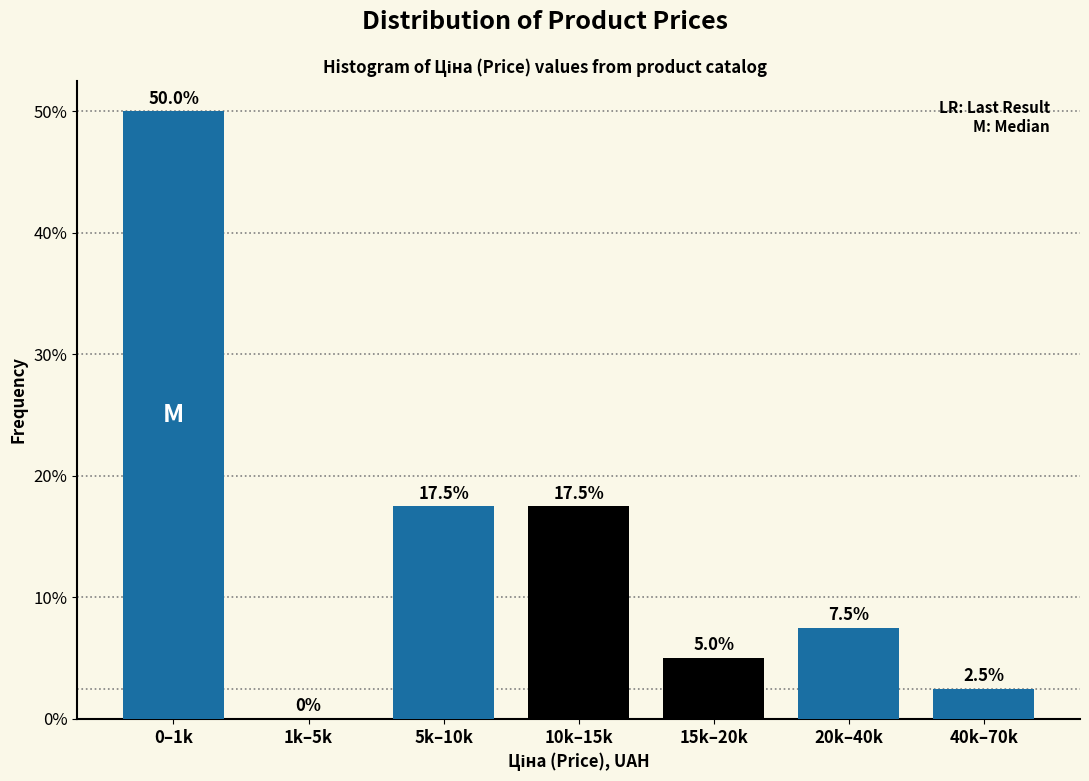

Reading right to left, list all the values displayed in this chart.

40k–70k=2.5	20k–40k=7.5	15k–20k=5.0	10k–15k=17.5	5k–10k=17.5	1k–5k=0.0	0–1k=50.0